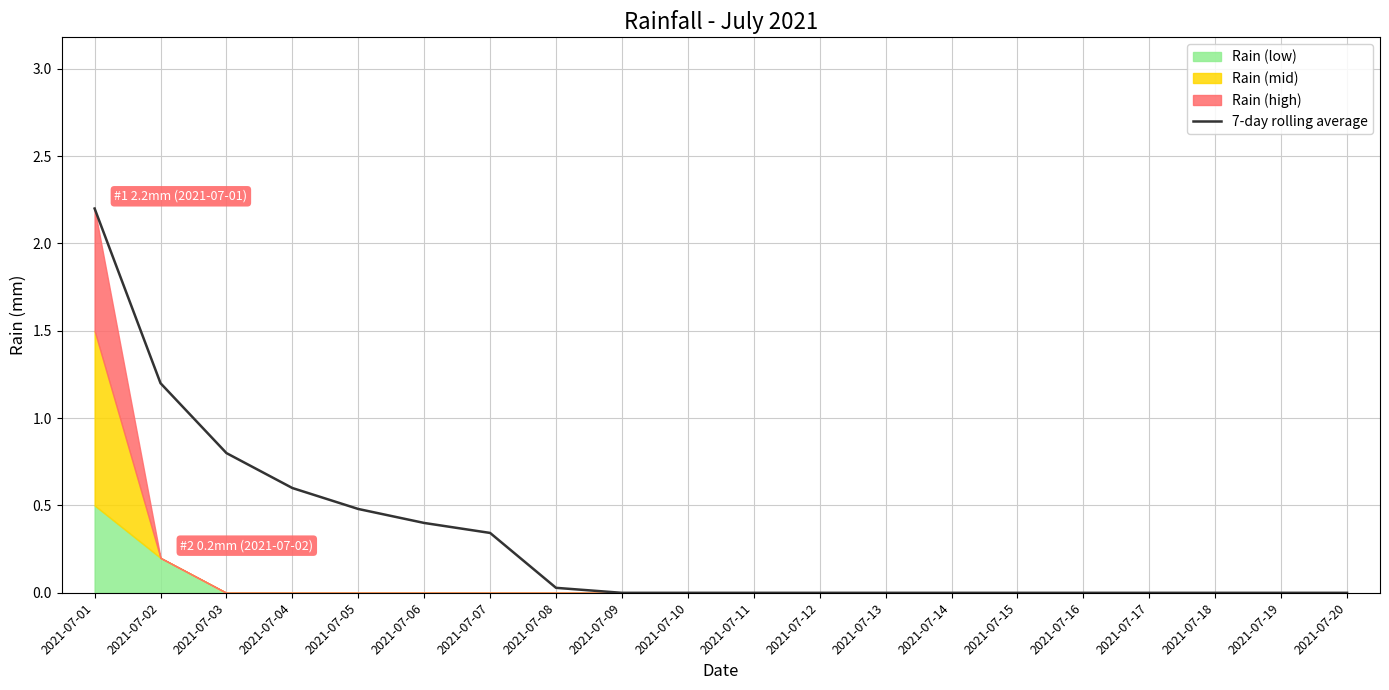

Reading left to right, transcribe all the data shown in this chart.

2.2	1.2	0.8	0.6	0.5	0.4	0.3	0.0	0.0	0.0	0.0	0.0	0.0	0.0	0.0	0.0	0.0	0.0	0.0	0.0